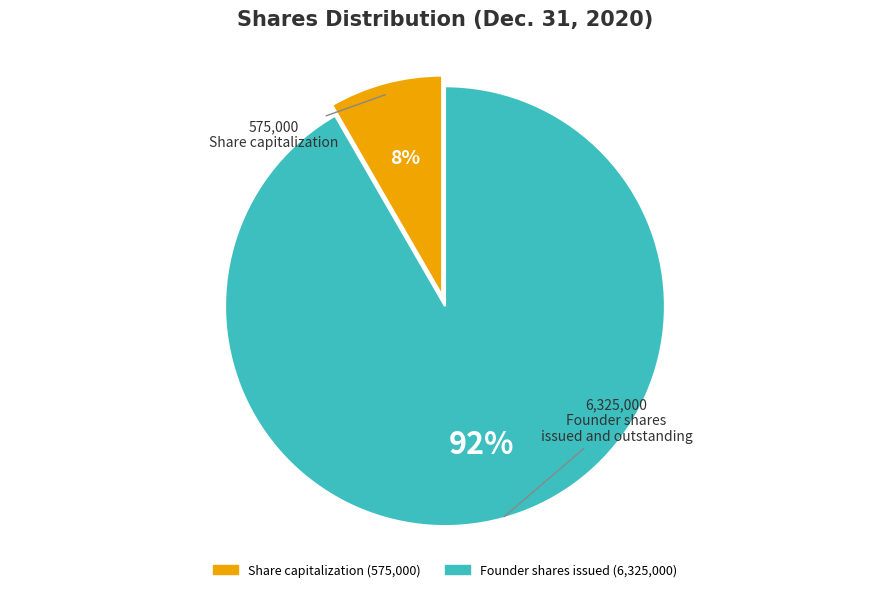

Does any single category account for the majority?

Yes